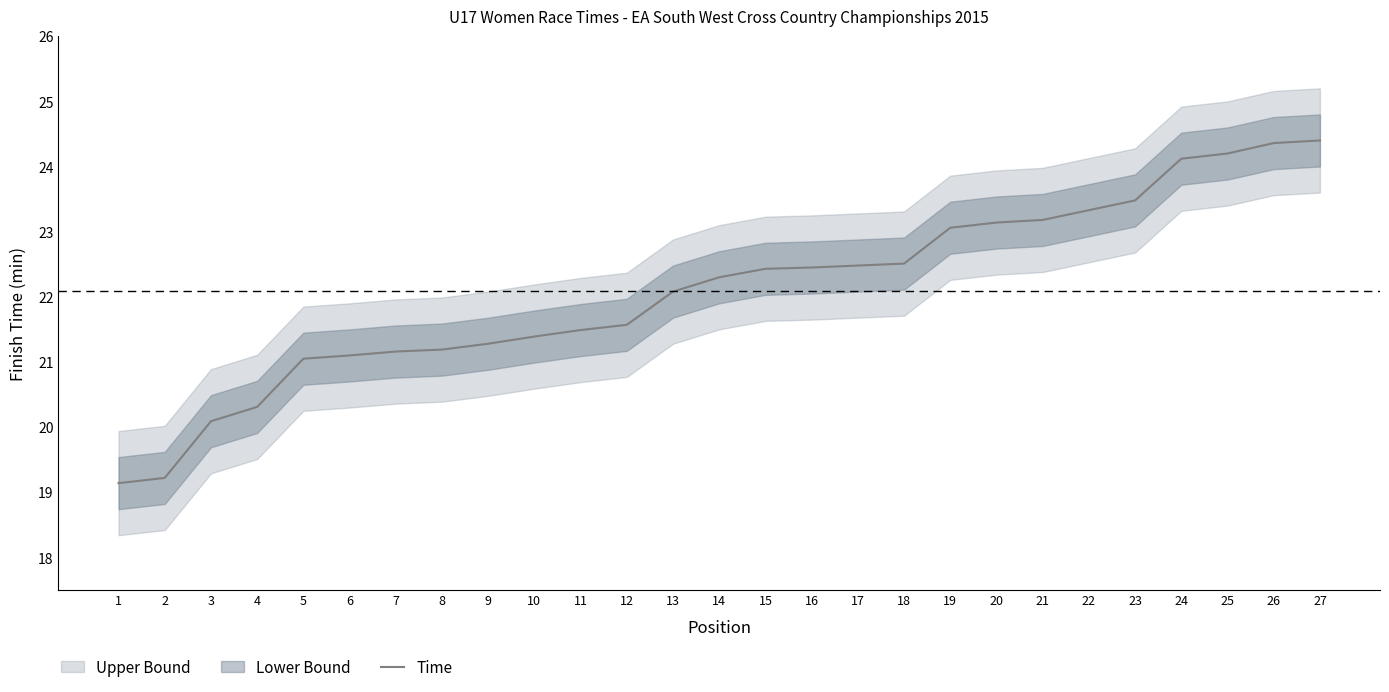

True or false: the data shows 35.1 at 17.

False